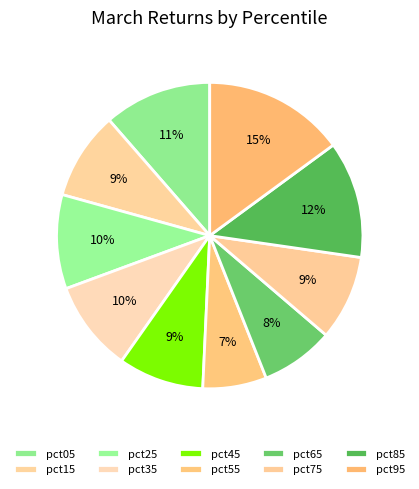

The pct95 slice represents 22% of the pie. True or false?

False